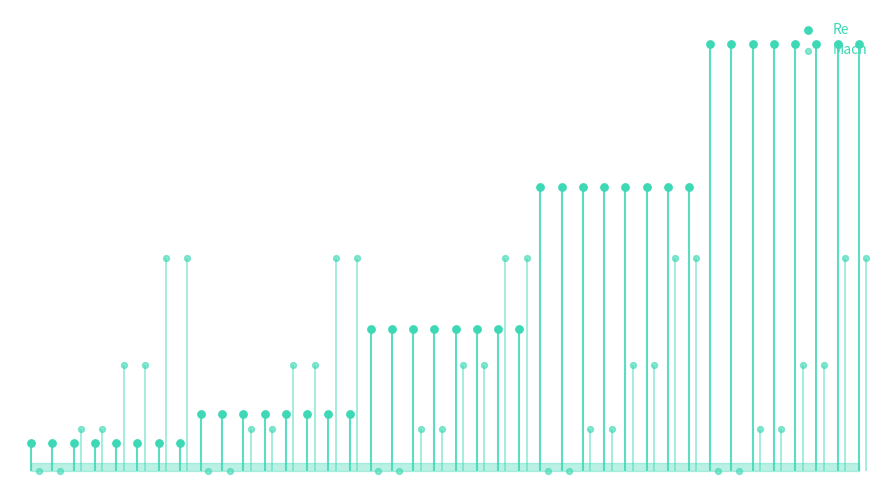

Which series has the largest Y range (max minus min)?

Re